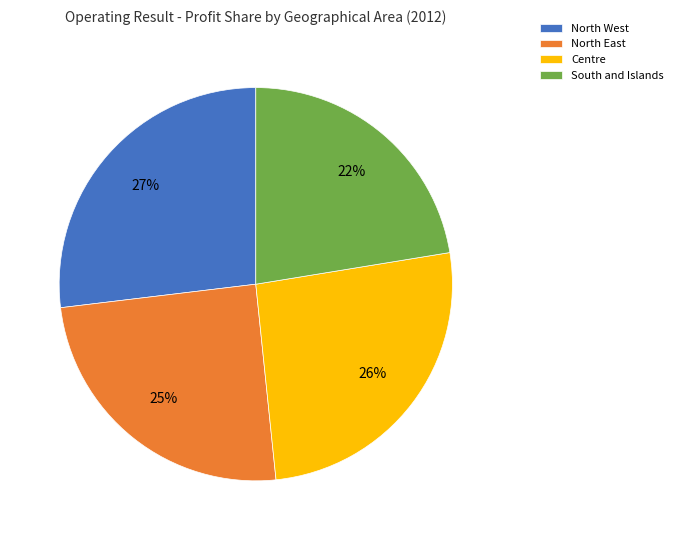

To the nearest percent, what is the average slice percentage?

25%